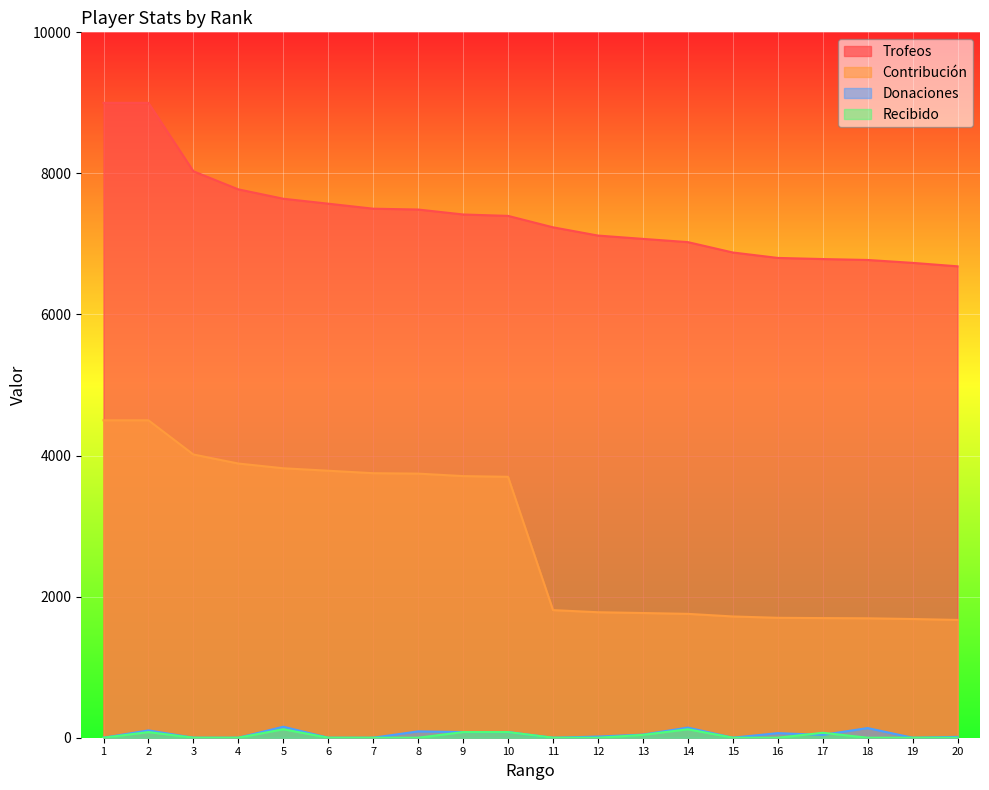

At which category does Recibido reach its first local peak?

2